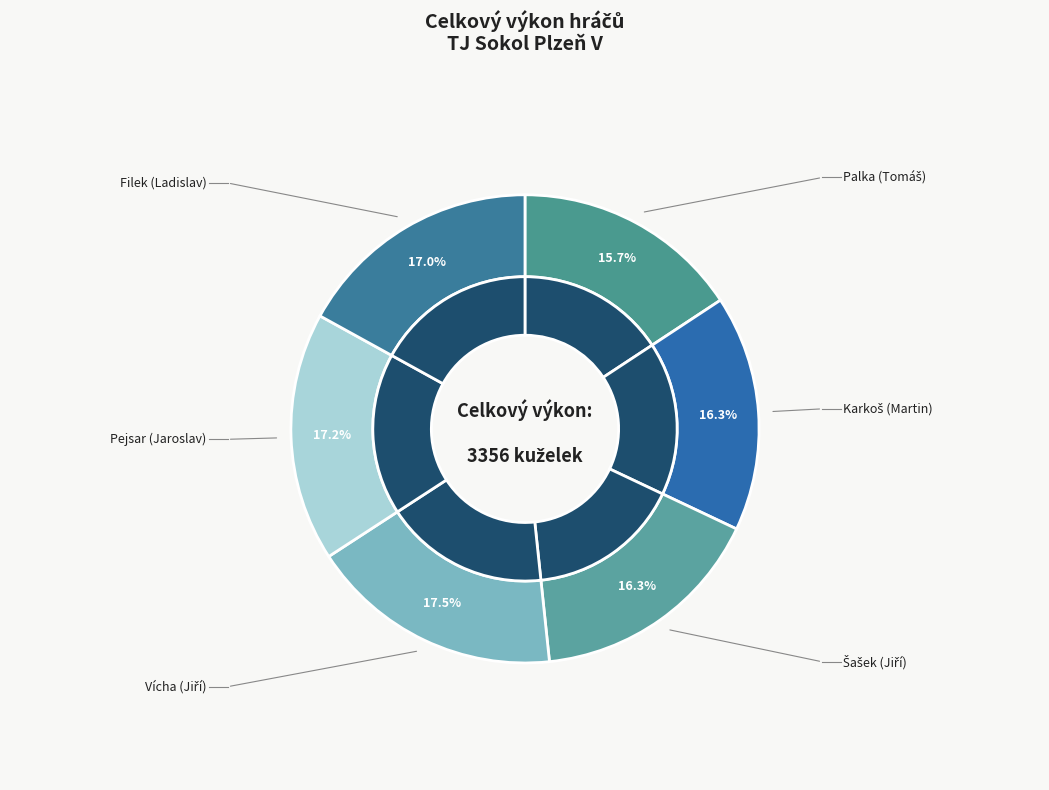

How many segments does this pie chart have?

6